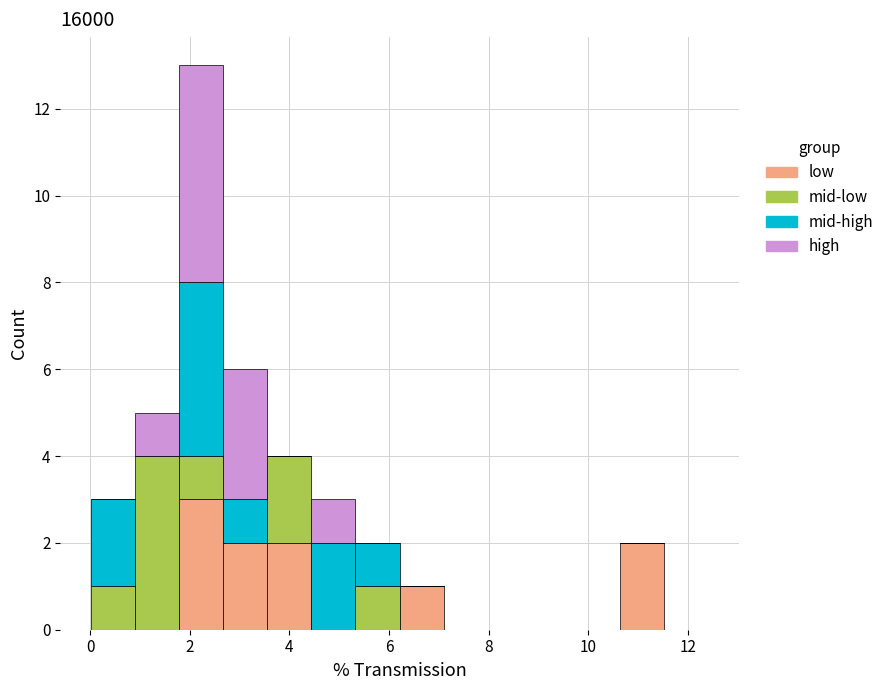

Reading left to right, list every stacked bar in this chart as the range it spans on the x-axis followed by its total height. Neither the bar edges nor the heights are printed on the chart, so give them approximately, as read against the axes.

0.0 to 1.0: 3
1.0 to 1.8: 5
1.8 to 2.6: 13
2.6 to 3.6: 6
3.6 to 4.4: 4
4.4 to 5.4: 3
5.4 to 6.2: 2
6.2 to 7.0: 1
7.0 to 8.0: 0
8.0 to 8.8: 0
8.8 to 9.8: 0
9.8 to 10.6: 0
10.6 to 11.6: 2
11.6 to 12.4: 0